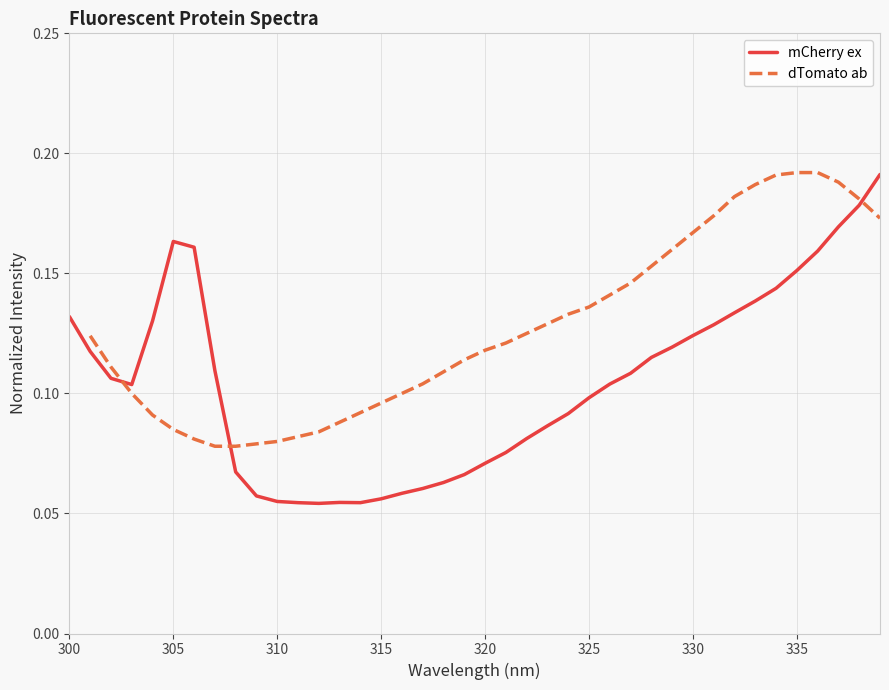

How many values in the dTomato ab series exceed 0?

39